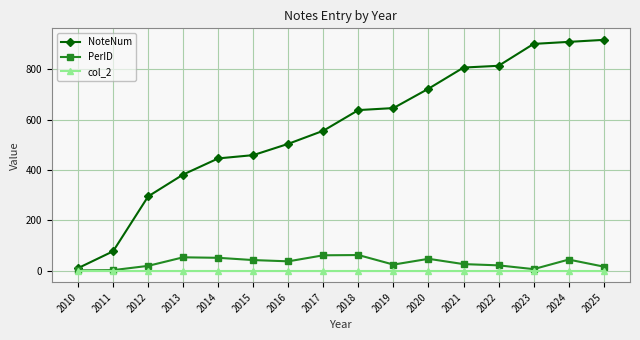

What is the total value across all series at 2016?

541